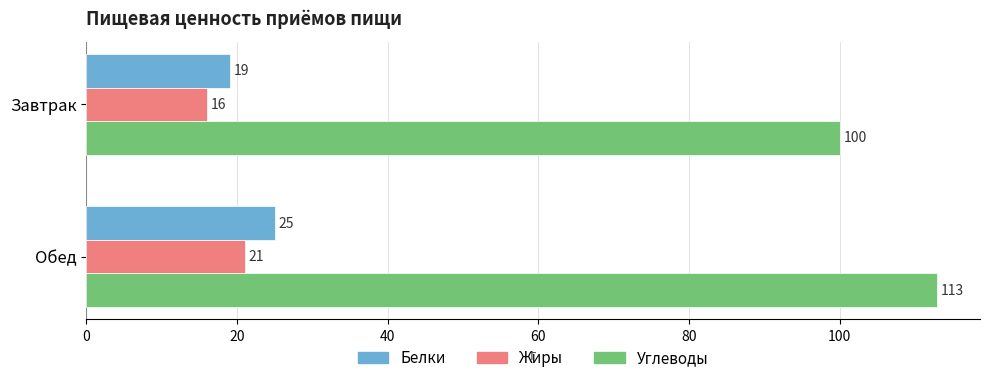

What is the average value of the Белки series?

22